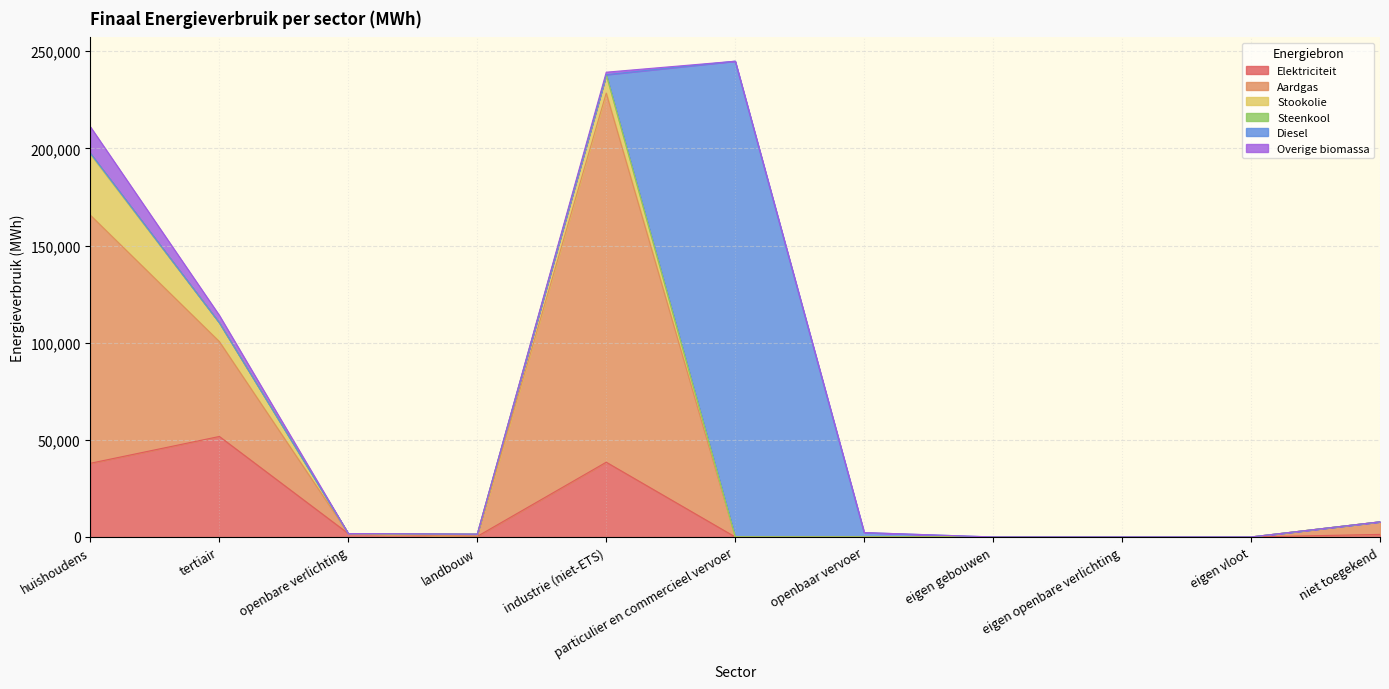

What is the average value of the Overige biomassa series?

1704.6